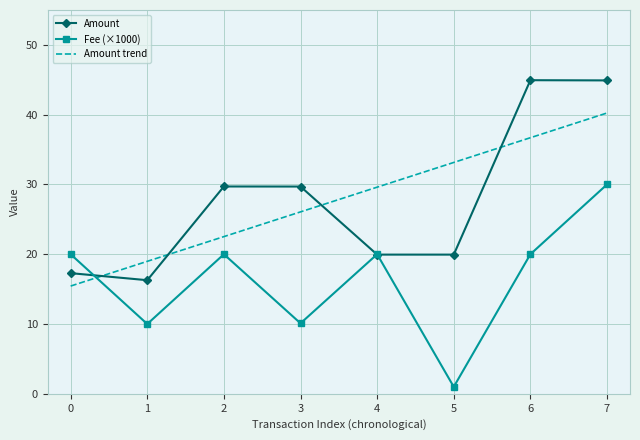

The value of Fee (×1000) at 7 is 16.3. True or false?

False